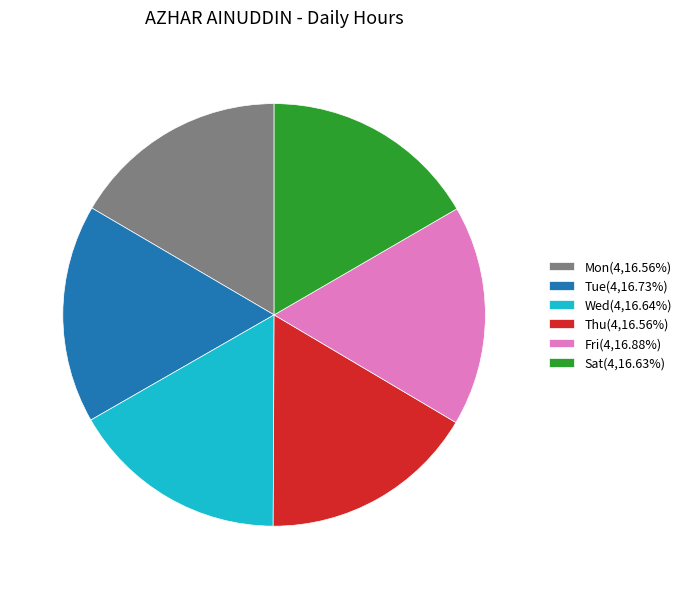

Count the number of slices in the pie.

6